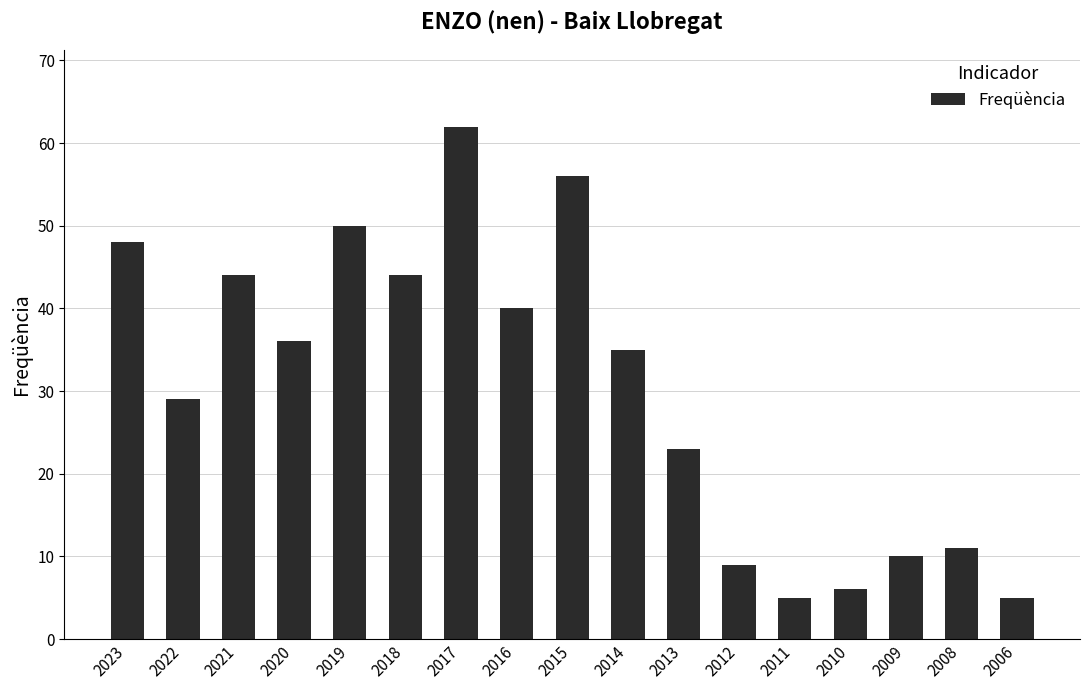

True or false: the data shows 16 at 2009.

False